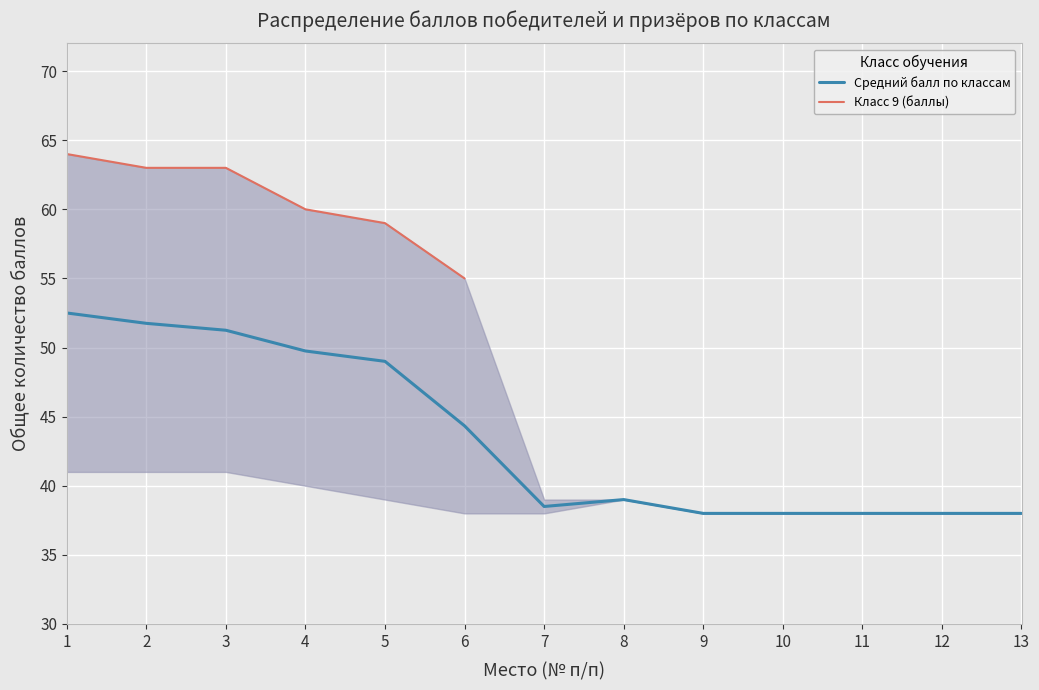

Which series has the largest range (max minus min)?

Средний балл по классам